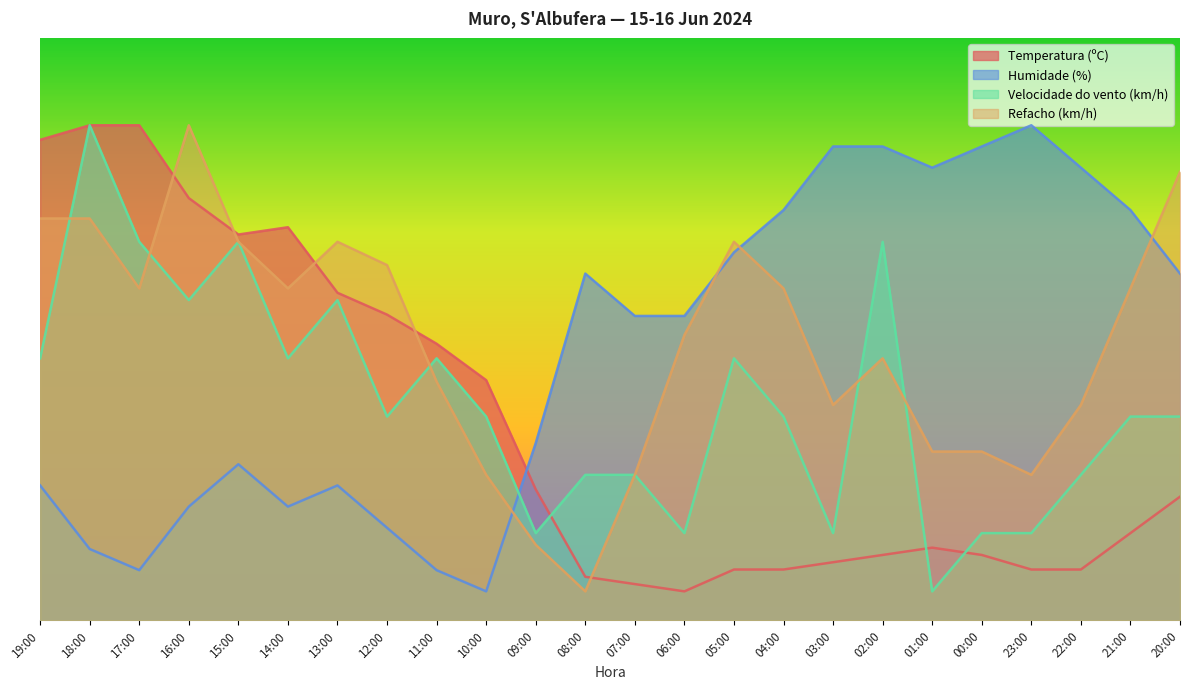

What is the difference between the second highest and second lowest values in the Temperatura (ºC) series?

78.8